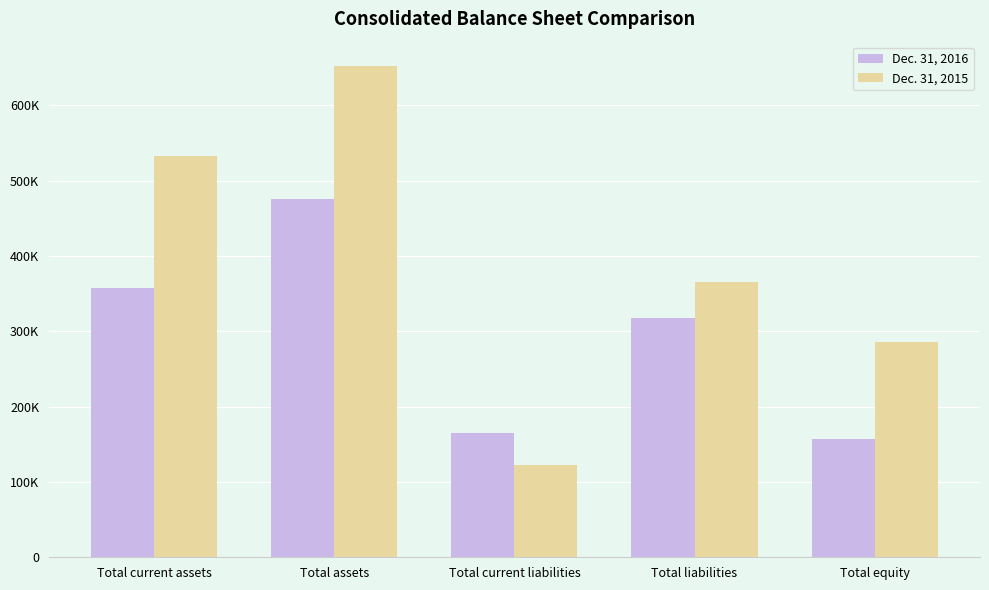

Reading right to left, transcribe all the data shown in this chart.

Dec. 31, 2016: 157401	318224	164643	475625	357874
Dec. 31, 2015: 285850	366110	122957	651960	532400